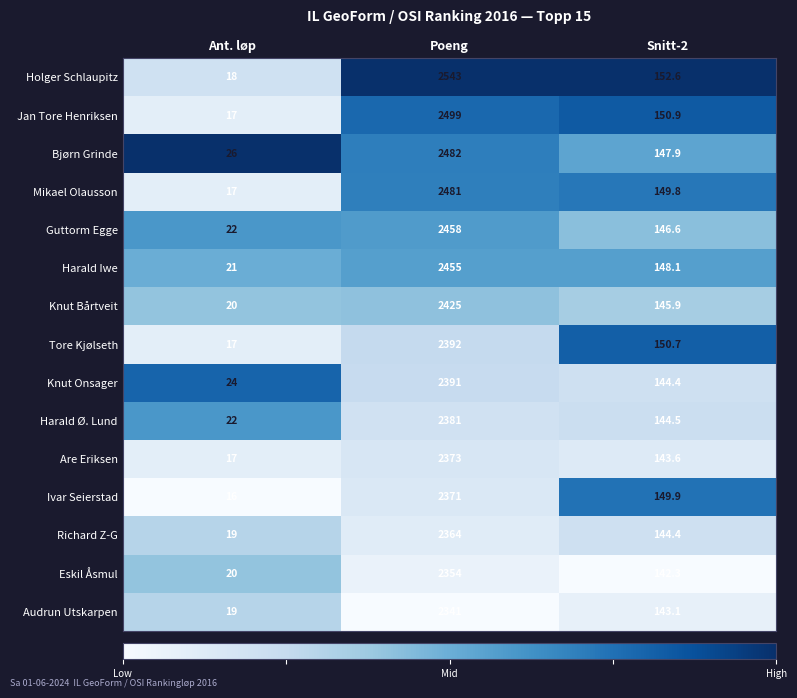

At which category is the sum across all series the highest?

Poeng